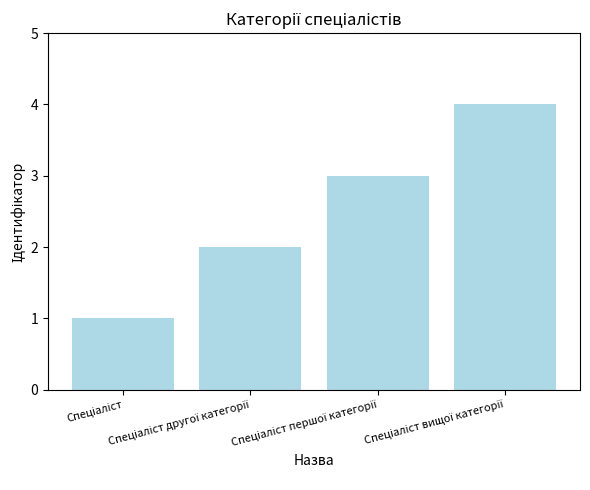

What is the greatest value displayed?

4